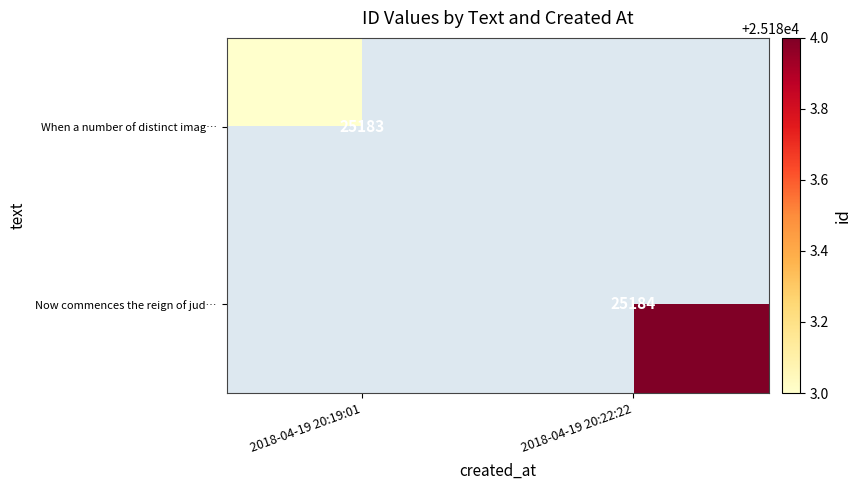

Which label corresponds to the smallest value in the chart?

2018-04-19 20:19:01